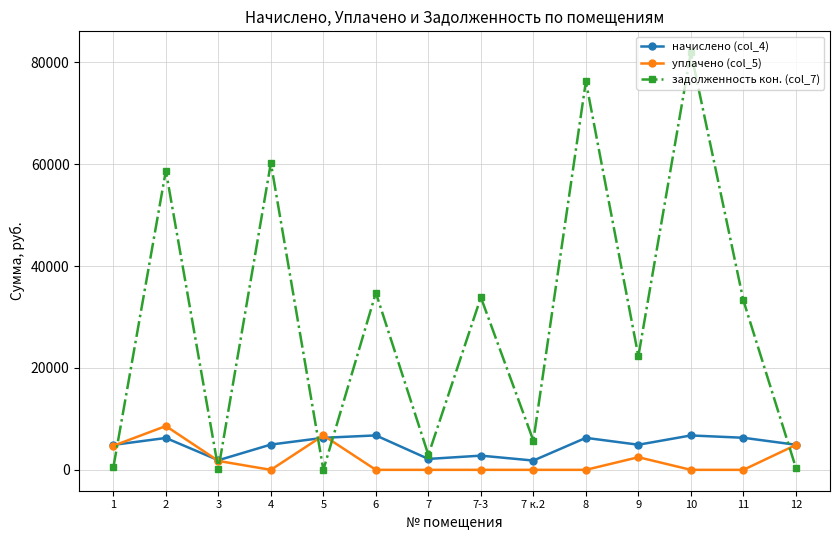

What are all the series names shown in the legend?

начислено (col_4), уплачено (col_5), задолженность кон. (col_7)